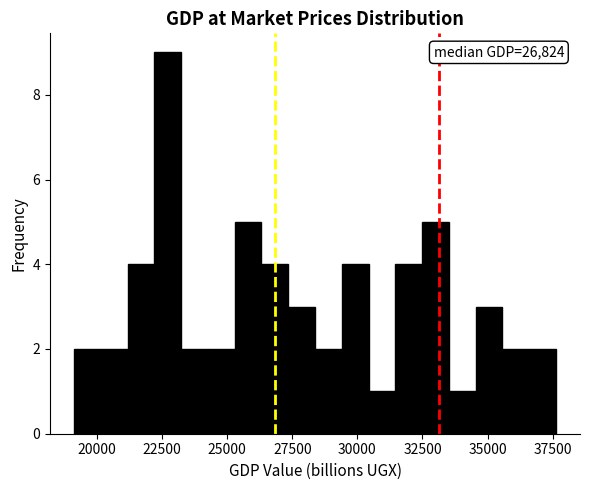

Around what value on the x-axis is the tallest bar? Give the approximate position of its centre, as read against the axis.

22500